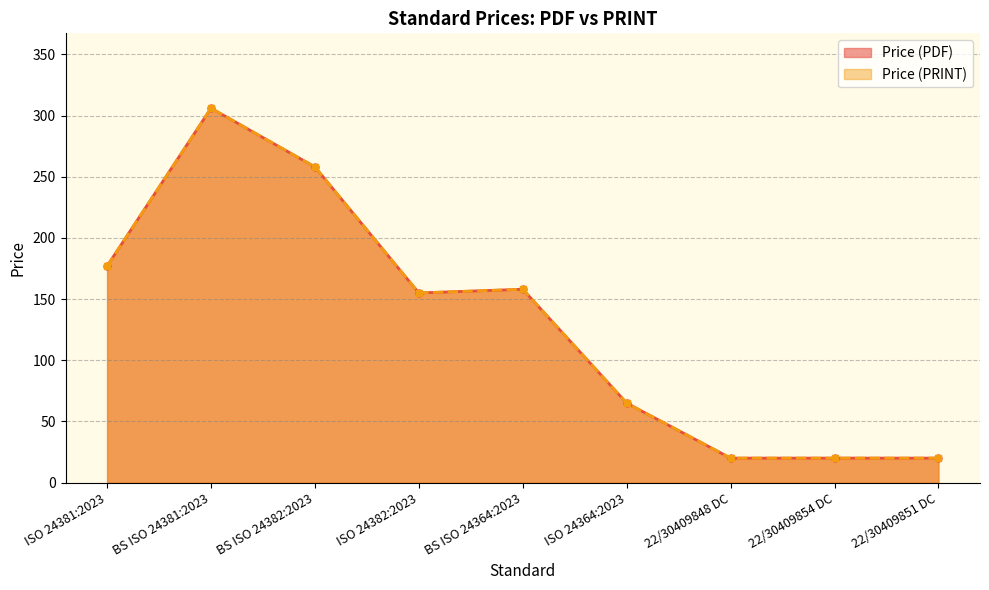

At which label does Price (PRINT) first exceed 155?

ISO 24381:2023